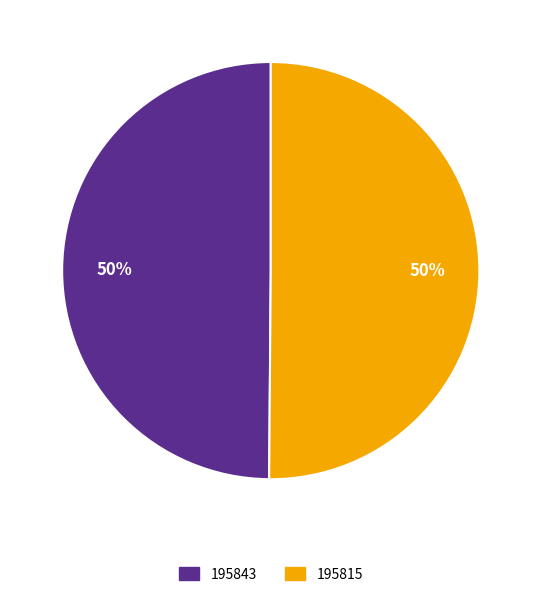

Is it true that 195815 is 50% of the pie?

True